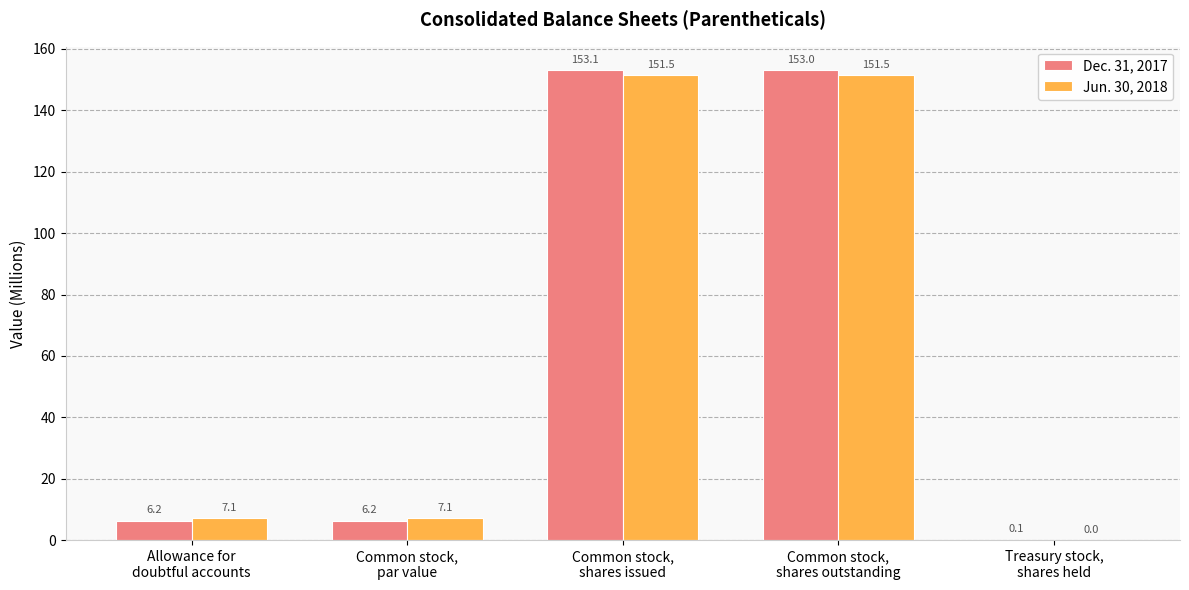

What is the sum of the Dec. 31, 2017 values at Common stock,
par value and Allowance for
doubtful accounts?

12.4